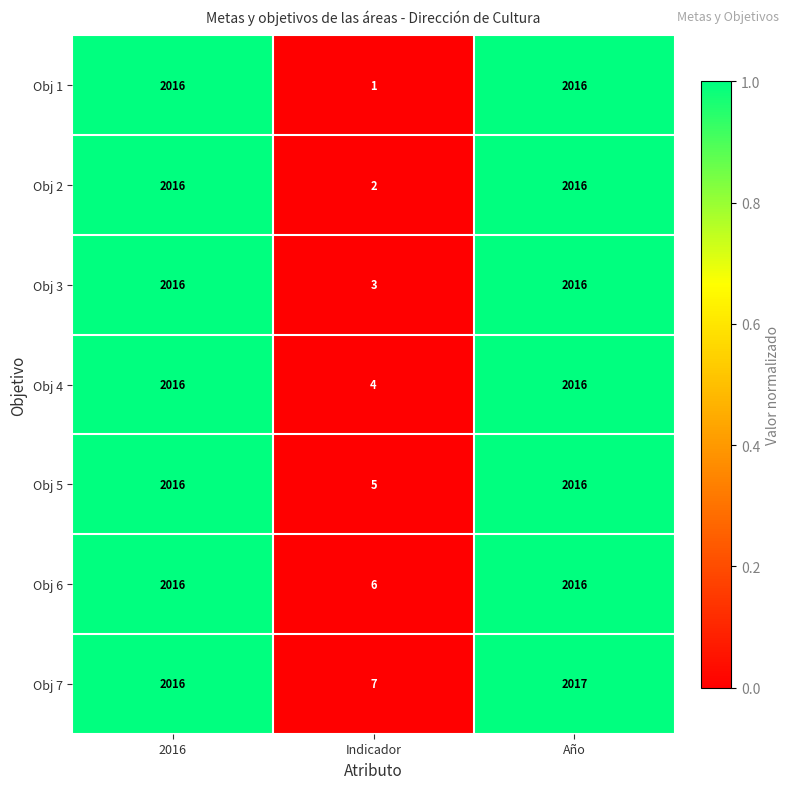

What is the total value across all series at Año?

14113